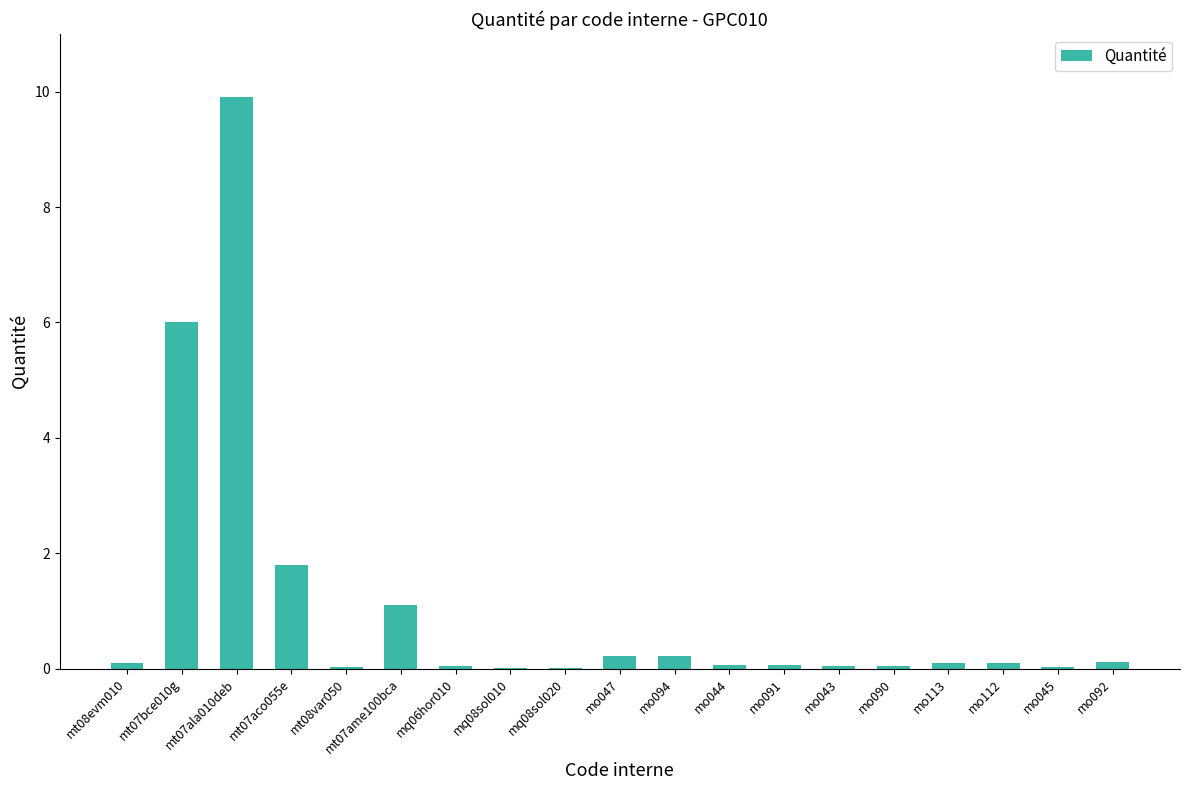

What is the greatest value displayed?

9.9